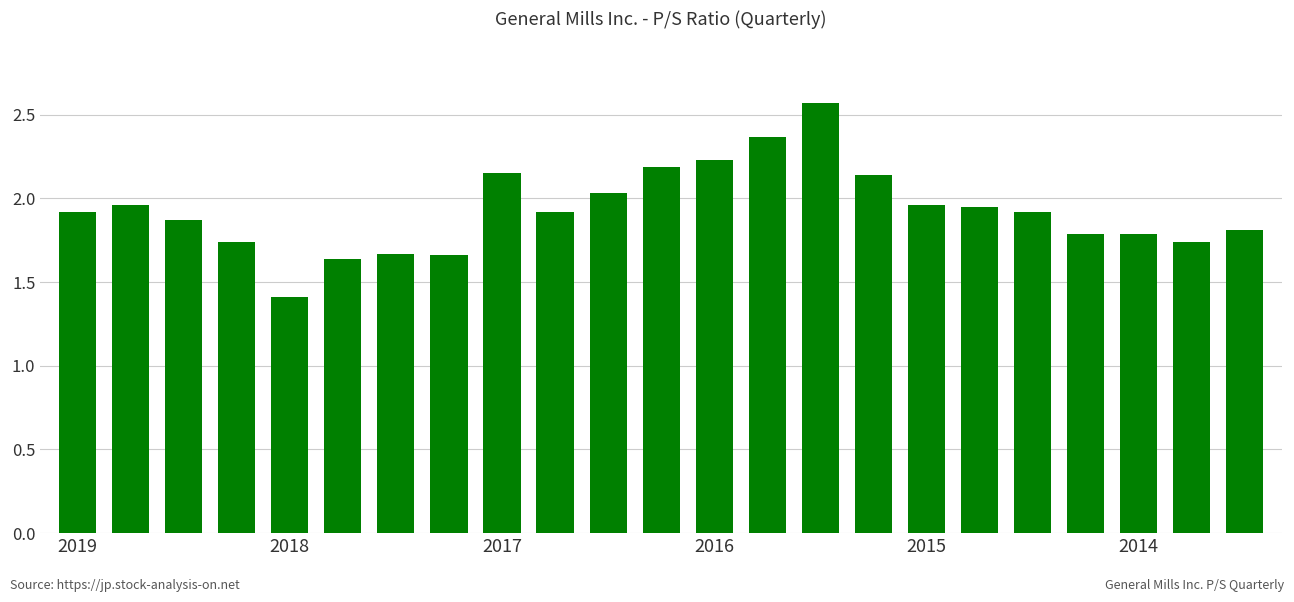

What is the smallest value displayed?

1.4